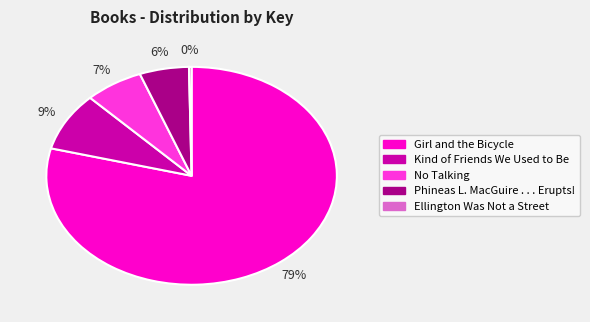

To the nearest percent, what is the difference between the No Talking and Phineas L. MacGuire . . . Erupts! slice percentages?

1%